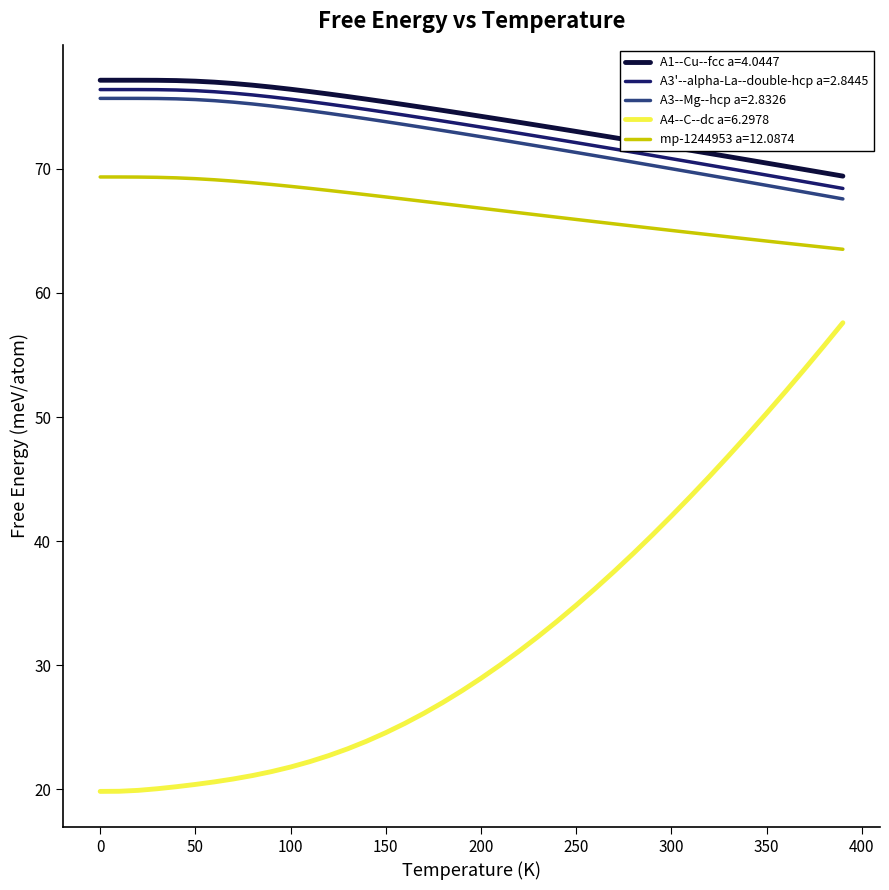

True or false: A3'--alpha-La--double-hcp a=2.8445 and A4--C--dc a=6.2978 cross at least once.

False